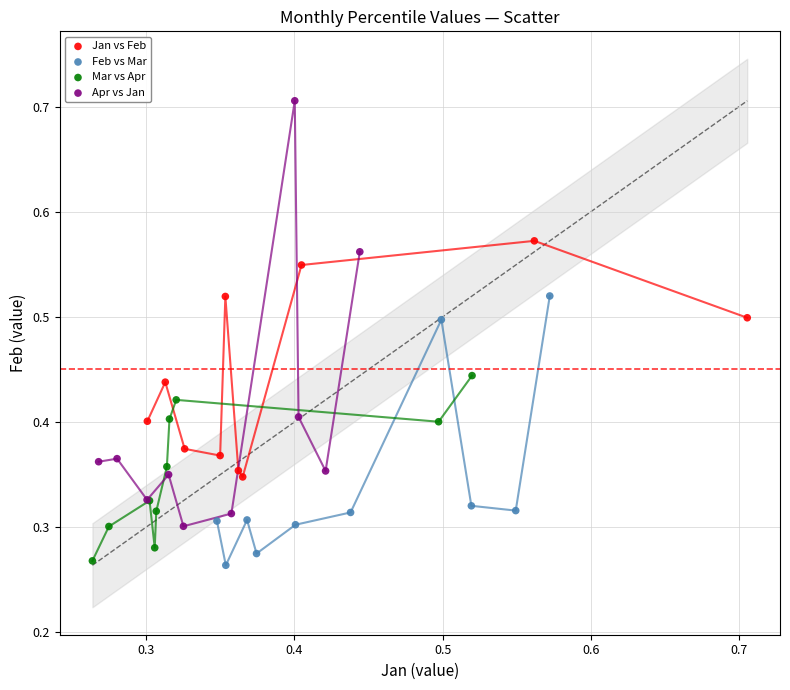

What are all the series names shown in the legend?

Jan vs Feb, Feb vs Mar, Mar vs Apr, Apr vs Jan